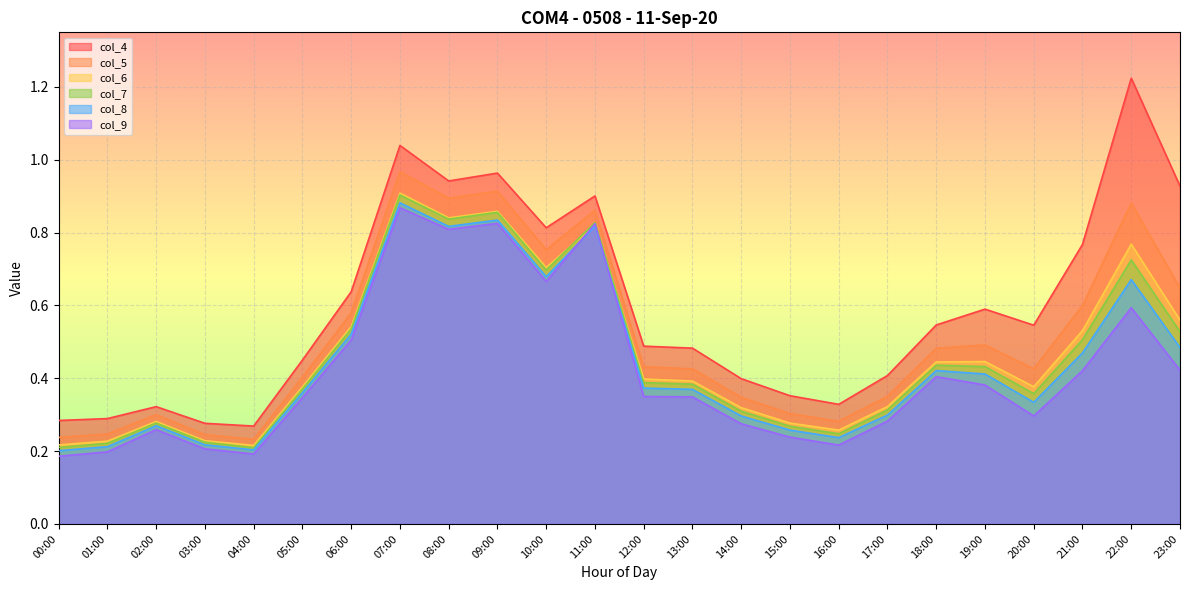

Between 16:00 and 07:00, which is larger?

07:00